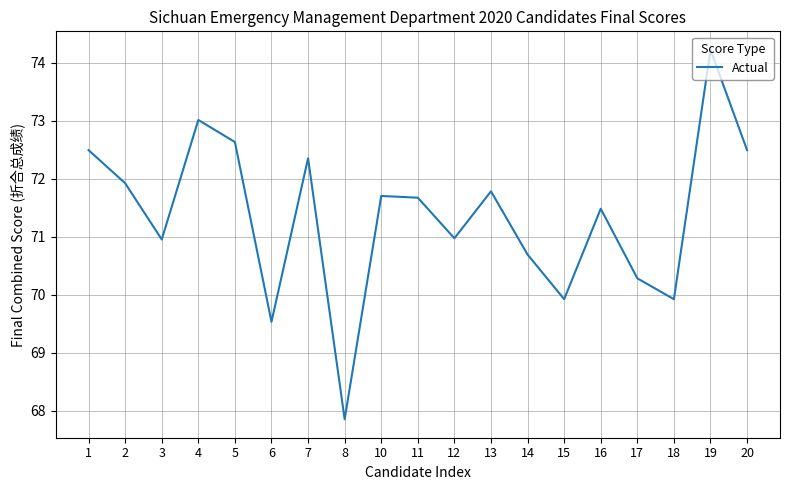

What is the difference between the second highest and second lowest values?

3.5